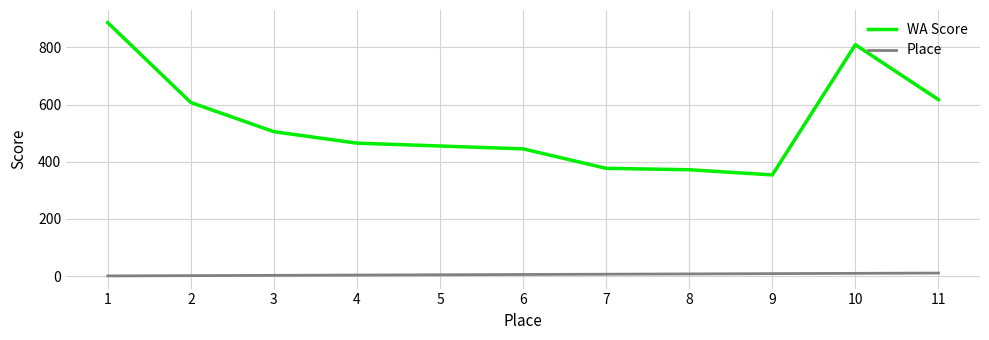

Does the chart have visible grid lines?

Yes